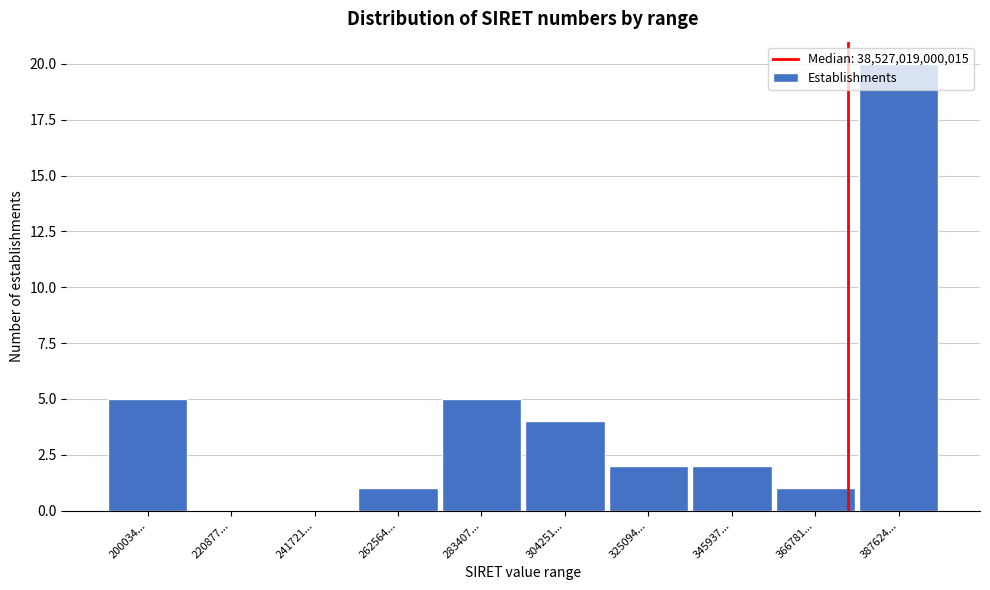

What is the sum of all values?

40